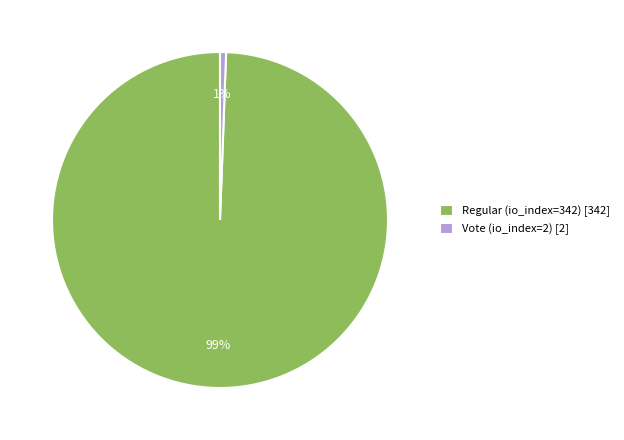

To the nearest percent, what percentage of the pie is Vote (io_index=2)?

1%